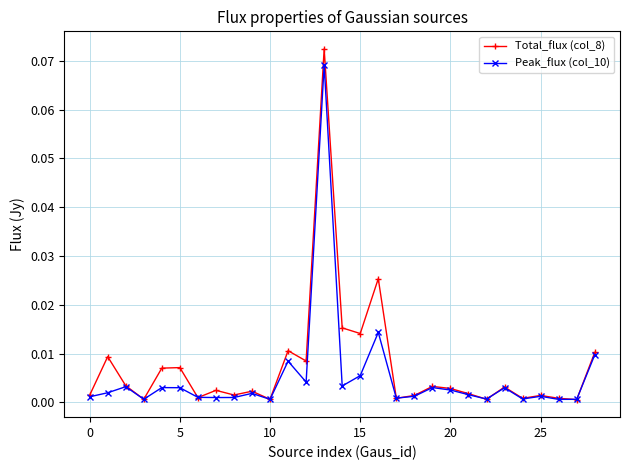

Which series has the largest range (max minus min)?

Total_flux (col_8)